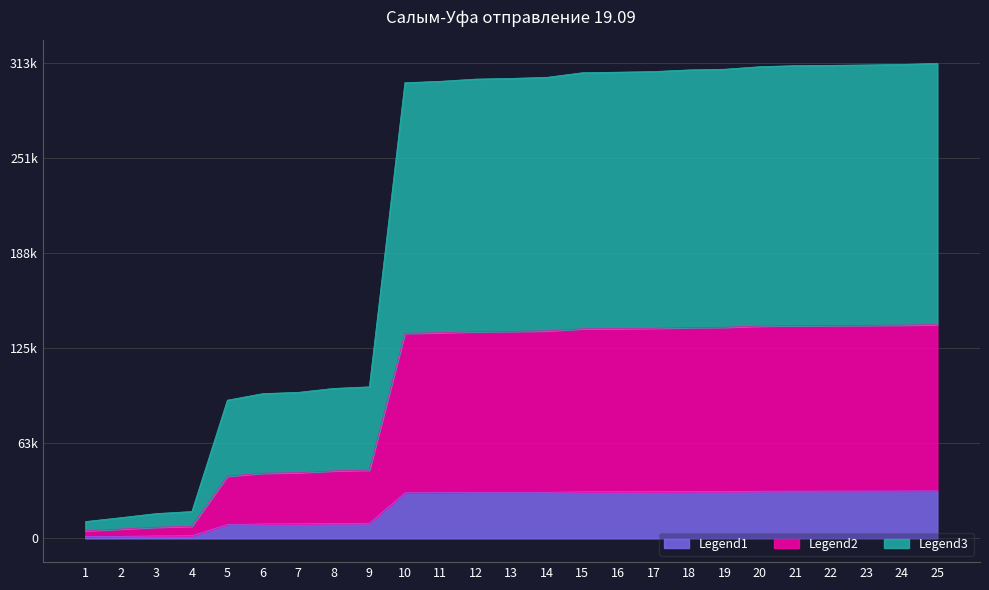

True or false: there are more than 1 points higher than both neighbors.

False